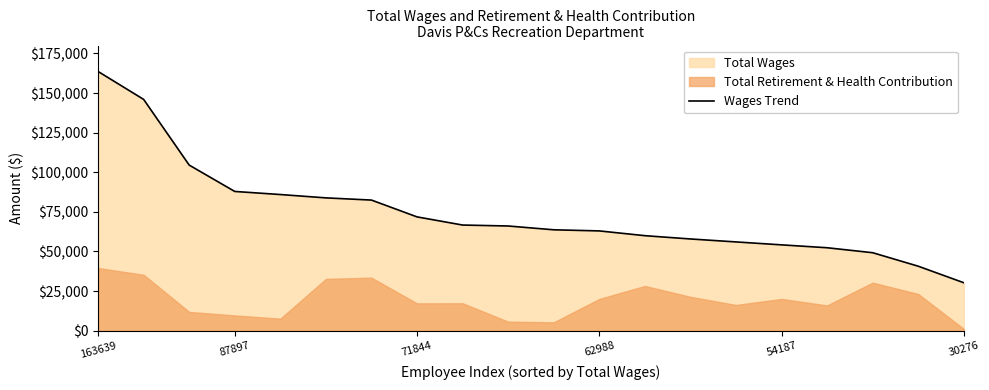

Where does the data first go above 66093?

163639